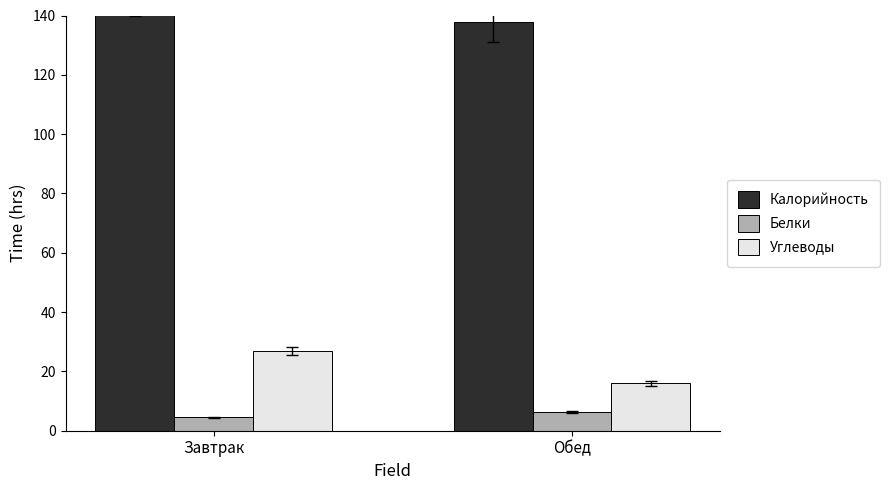

Reading left to right, what are all the values shown in this chart?

Калорийность: Завтрак=147.2	Обед=137.8
Белки: Завтрак=4.5	Обед=6.3
Углеводы: Завтрак=27.0	Обед=16.0